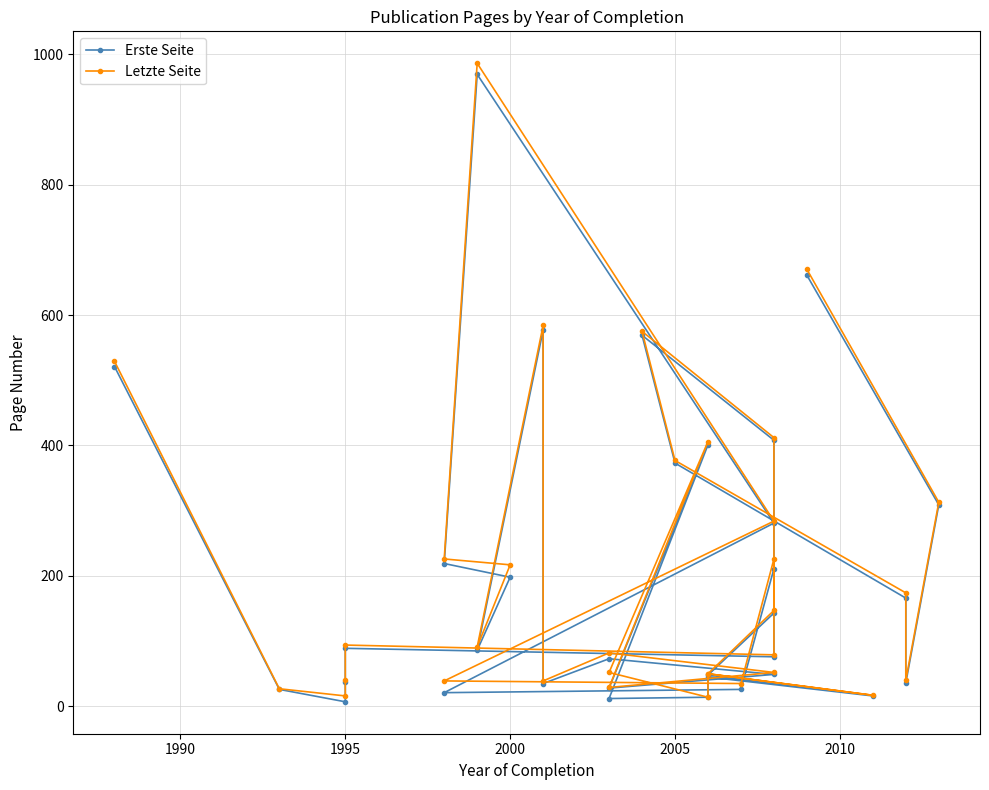

How many data points does each series have?

33